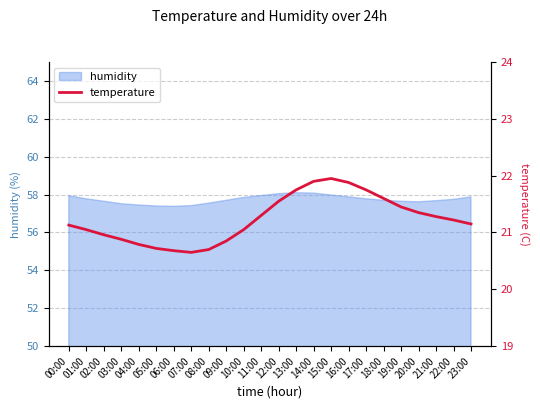

True or false: there are more than 2 points higher than both neighbors.

False